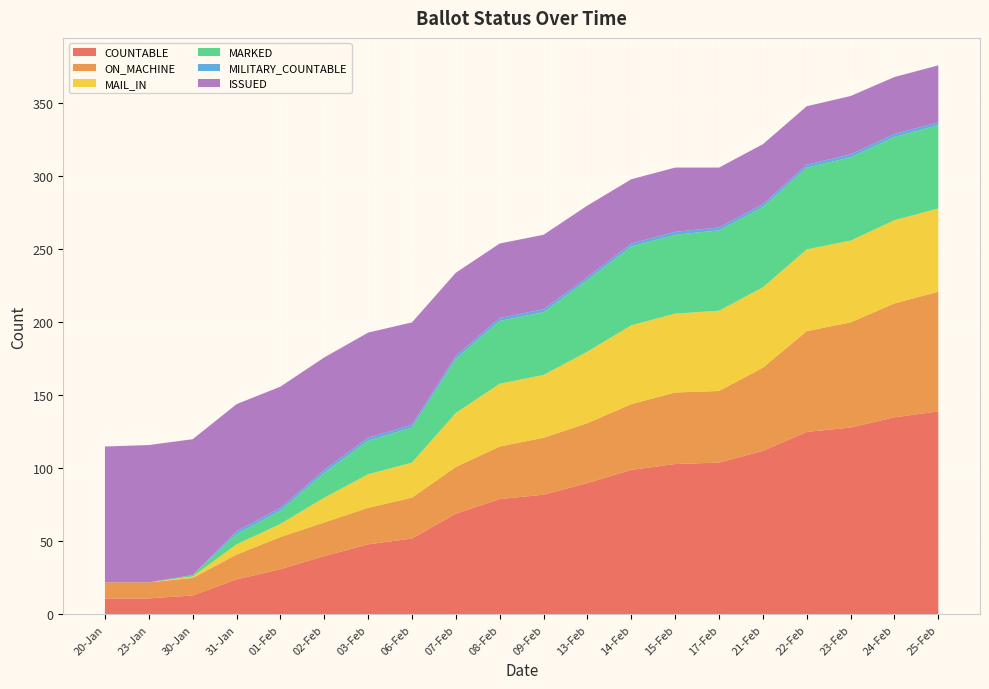

Reading right to left, what are all the values shown in this chart?

COUNTABLE: 25-Feb=139	24-Feb=135	23-Feb=128	22-Feb=125	21-Feb=112	17-Feb=104	15-Feb=103	14-Feb=99	13-Feb=90	09-Feb=82	08-Feb=79	07-Feb=69	06-Feb=52	03-Feb=48	02-Feb=40	01-Feb=31	31-Jan=24	30-Jan=13	23-Jan=11	20-Jan=11
ON_MACHINE: 25-Feb=82	24-Feb=78	23-Feb=72	22-Feb=69	21-Feb=57	17-Feb=49	15-Feb=49	14-Feb=45	13-Feb=41	09-Feb=39	08-Feb=36	07-Feb=32	06-Feb=28	03-Feb=25	02-Feb=23	01-Feb=22	31-Jan=17	30-Jan=12	23-Jan=11	20-Jan=11
MAIL_IN: 25-Feb=57	24-Feb=57	23-Feb=56	22-Feb=56	21-Feb=55	17-Feb=55	15-Feb=54	14-Feb=54	13-Feb=49	09-Feb=43	08-Feb=43	07-Feb=37	06-Feb=24	03-Feb=23	02-Feb=17	01-Feb=9	31-Jan=7	30-Jan=1	23-Jan=0	20-Jan=0
MARKED: 25-Feb=57	24-Feb=57	23-Feb=57	22-Feb=56	21-Feb=55	17-Feb=55	15-Feb=54	14-Feb=54	13-Feb=49	09-Feb=43	08-Feb=43	07-Feb=37	06-Feb=24	03-Feb=23	02-Feb=17	01-Feb=9	31-Jan=7	30-Jan=1	23-Jan=0	20-Jan=0
MILITARY_COUNTABLE: 25-Feb=2	24-Feb=2	23-Feb=2	22-Feb=2	21-Feb=2	17-Feb=2	15-Feb=2	14-Feb=2	13-Feb=2	09-Feb=2	08-Feb=2	07-Feb=2	06-Feb=2	03-Feb=2	02-Feb=2	01-Feb=2	31-Jan=2	30-Jan=0	23-Jan=0	20-Jan=0
ISSUED: 25-Feb=39	24-Feb=39	23-Feb=40	22-Feb=40	21-Feb=41	17-Feb=41	15-Feb=44	14-Feb=44	13-Feb=49	09-Feb=51	08-Feb=51	07-Feb=57	06-Feb=70	03-Feb=72	02-Feb=77	01-Feb=83	31-Jan=87	30-Jan=93	23-Jan=94	20-Jan=93